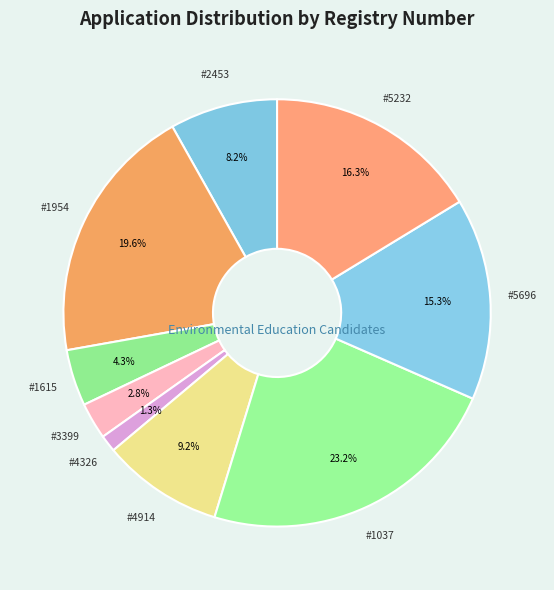

How many segments does this pie chart have?

9